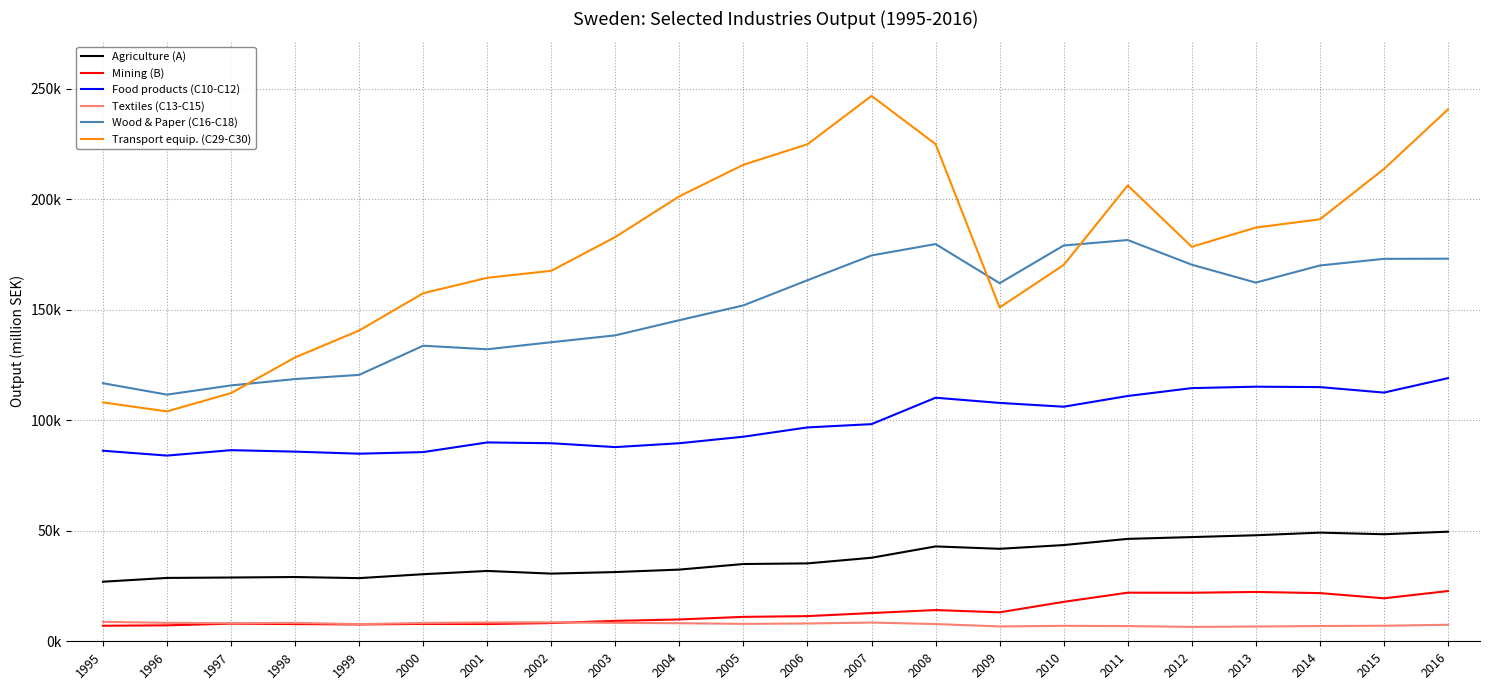

What are all the series names shown in the legend?

Agriculture (A), Mining (B), Food products (C10-C12), Textiles (C13-C15), Wood & Paper (C16-C18), Transport equip. (C29-C30)